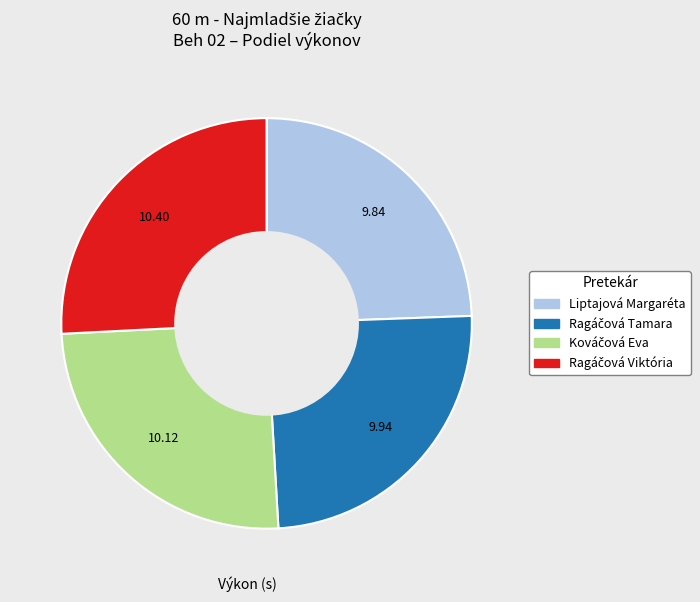

Count the number of slices in the pie.

4